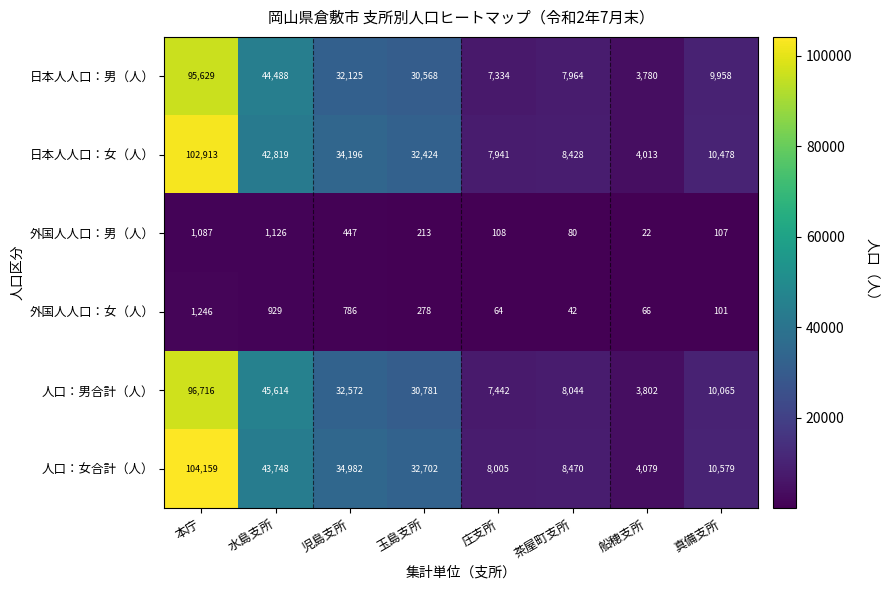

What is the sum of the 日本人人口：男（人） values at 茶屋町支所 and 児島支所?

40089